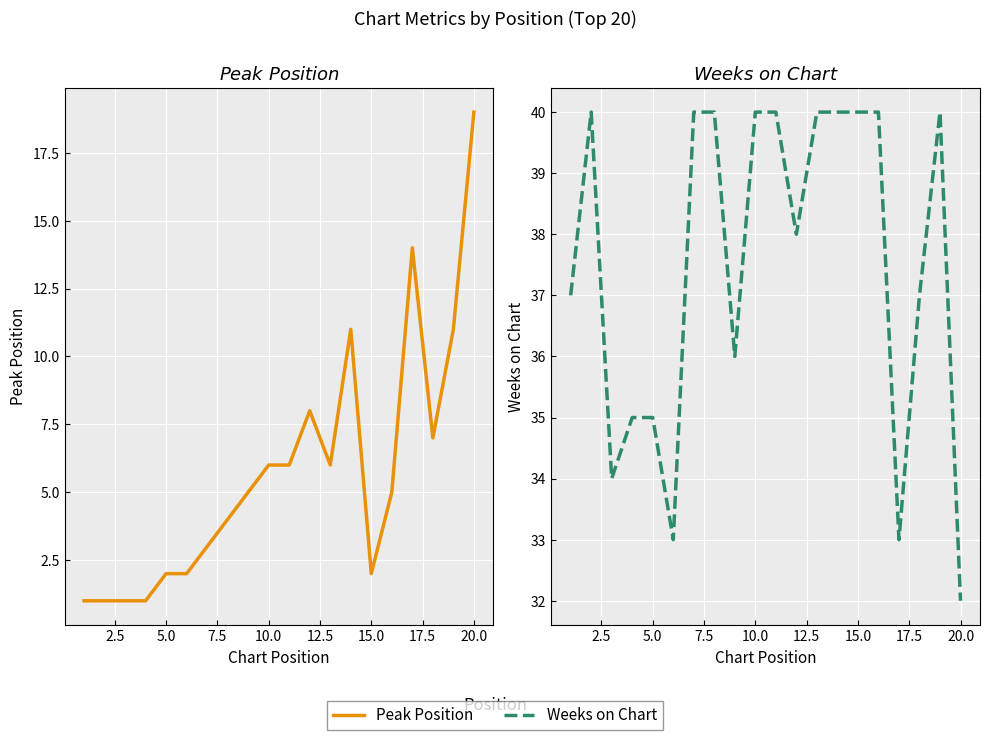

What is the sum of all Peak Position values?

115